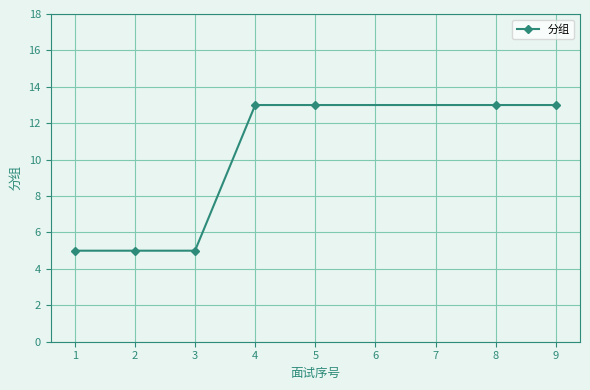

What is the value of the 1st point from the left?

5